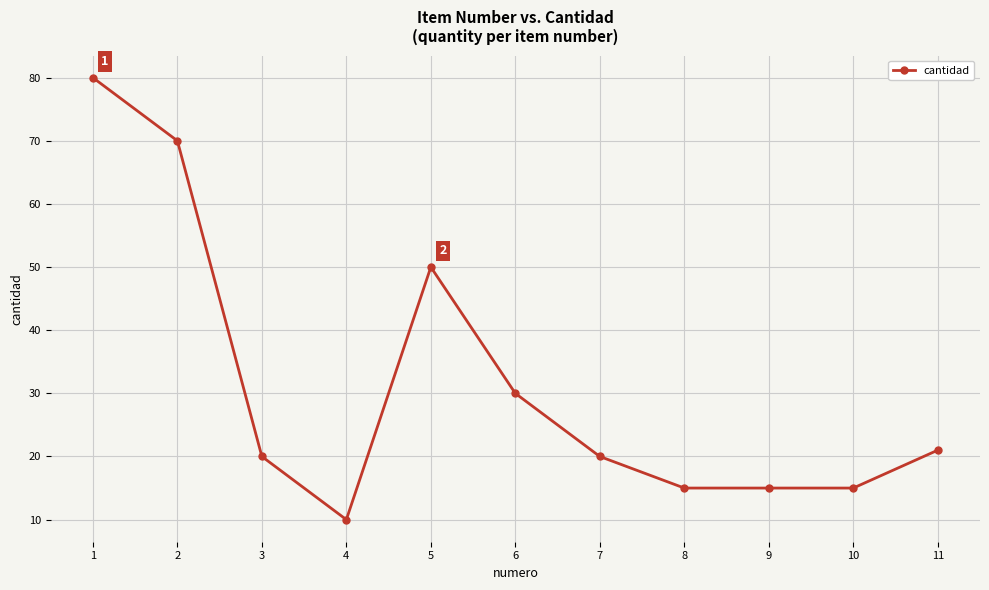

Reading left to right, list all the values displayed in this chart.

1=80	2=70	3=20	4=10	5=50	6=30	7=20	8=15	9=15	10=15	11=21